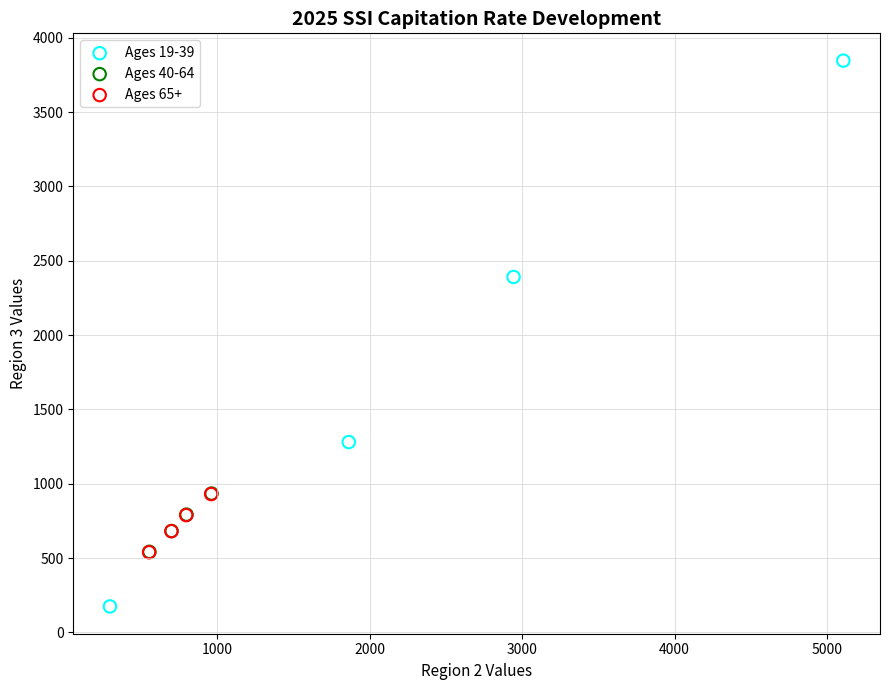

Which series contains the lowest Y value?

Ages 19-39